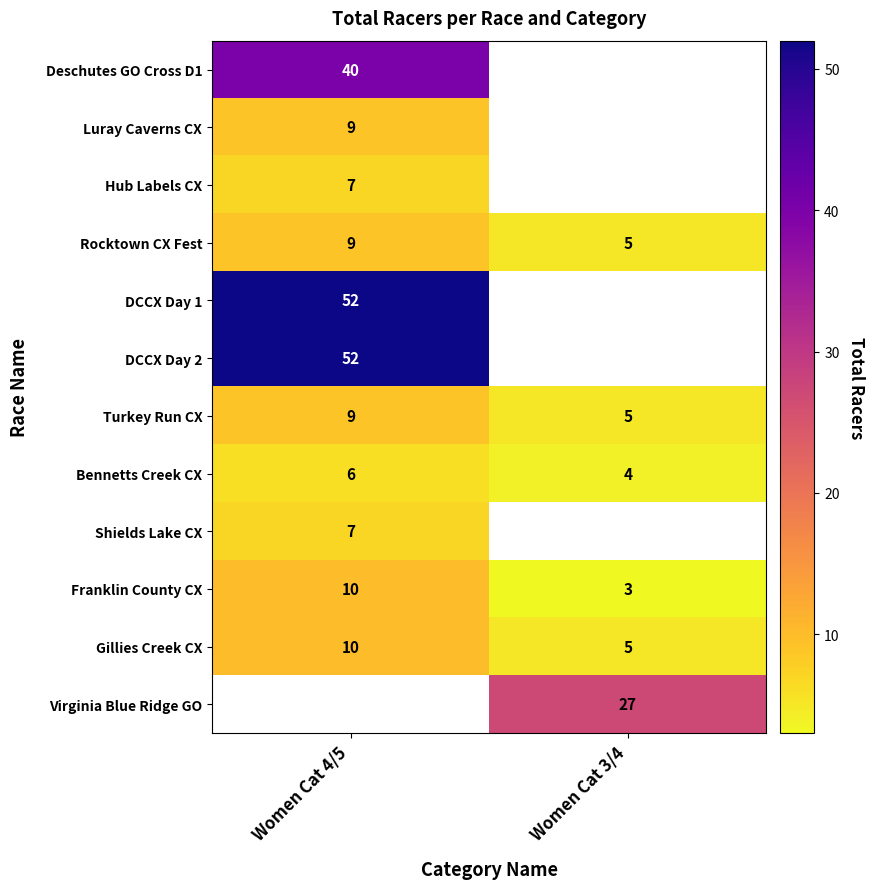

Is it true that Turkey Run CX equals 8.6 at Women Cat 3/4?

False